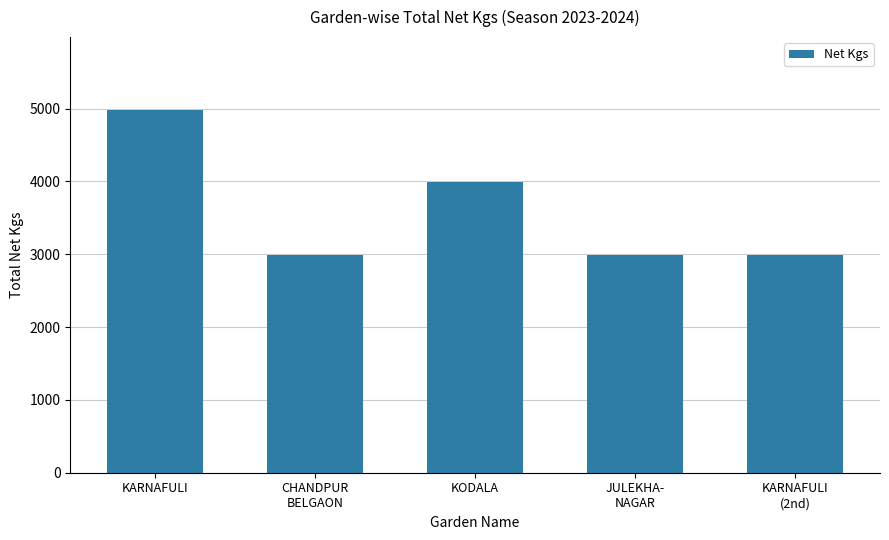

Count the number of data series in this chart.

1